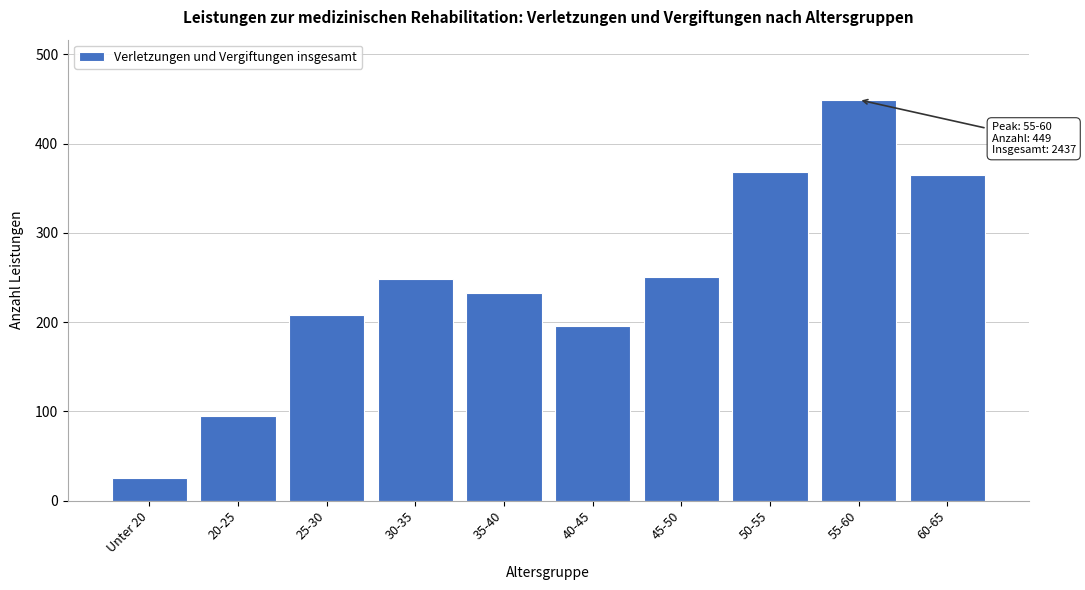

What is the ratio of the value at 35-40 to the value at 20-25?

2.5